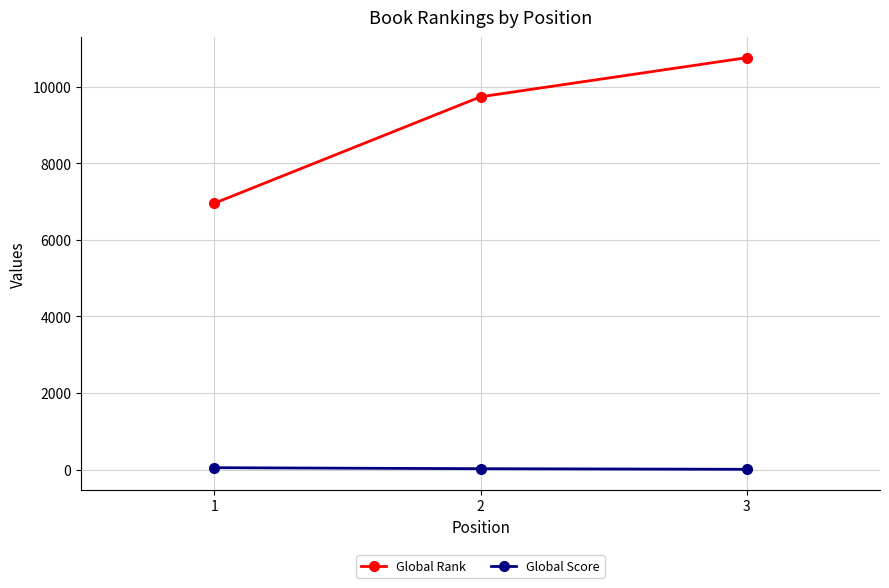

Is this an area chart (filled region under the line)?

No